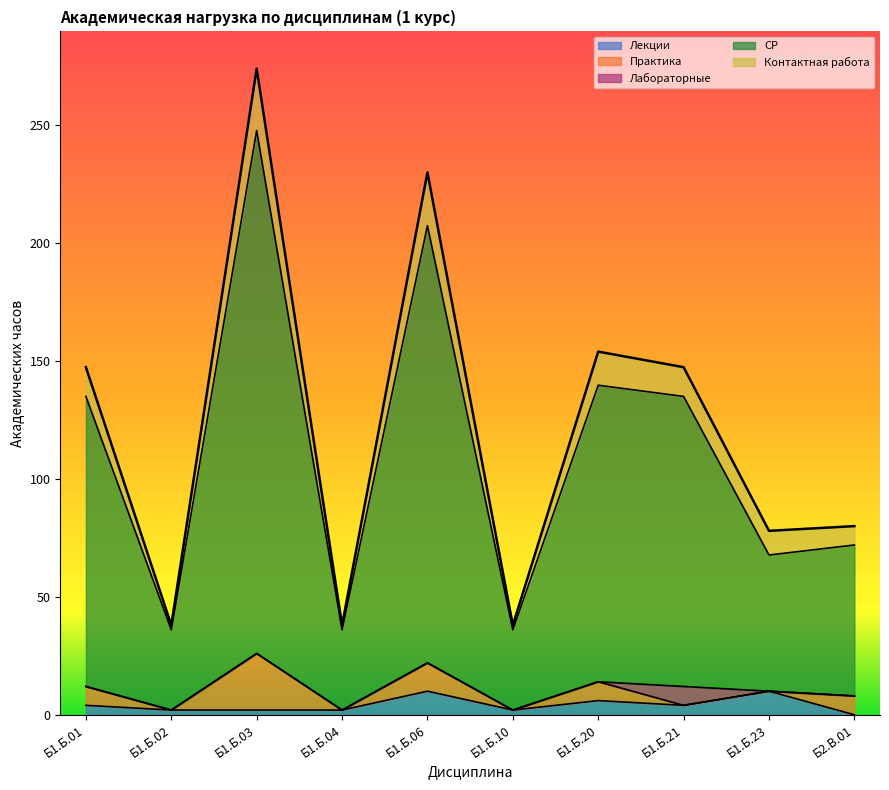

Is it true that Лекции equals 10.0 at Б1.Б.23?

True